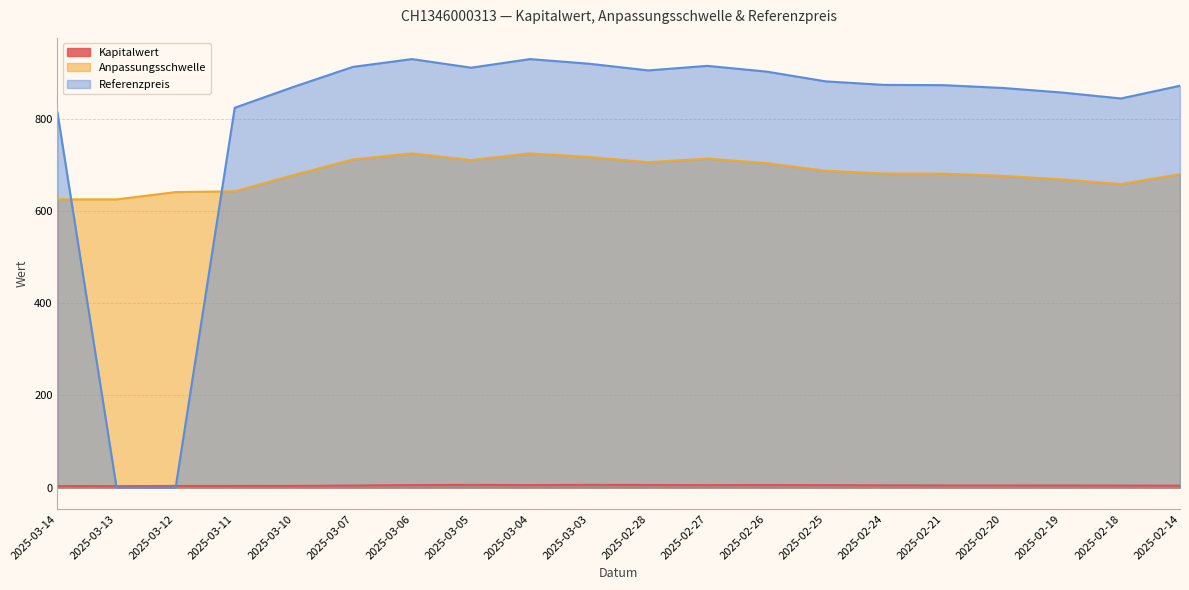

What is the approximate value of Anpassungsschwelle at 2025-03-04?

725.2